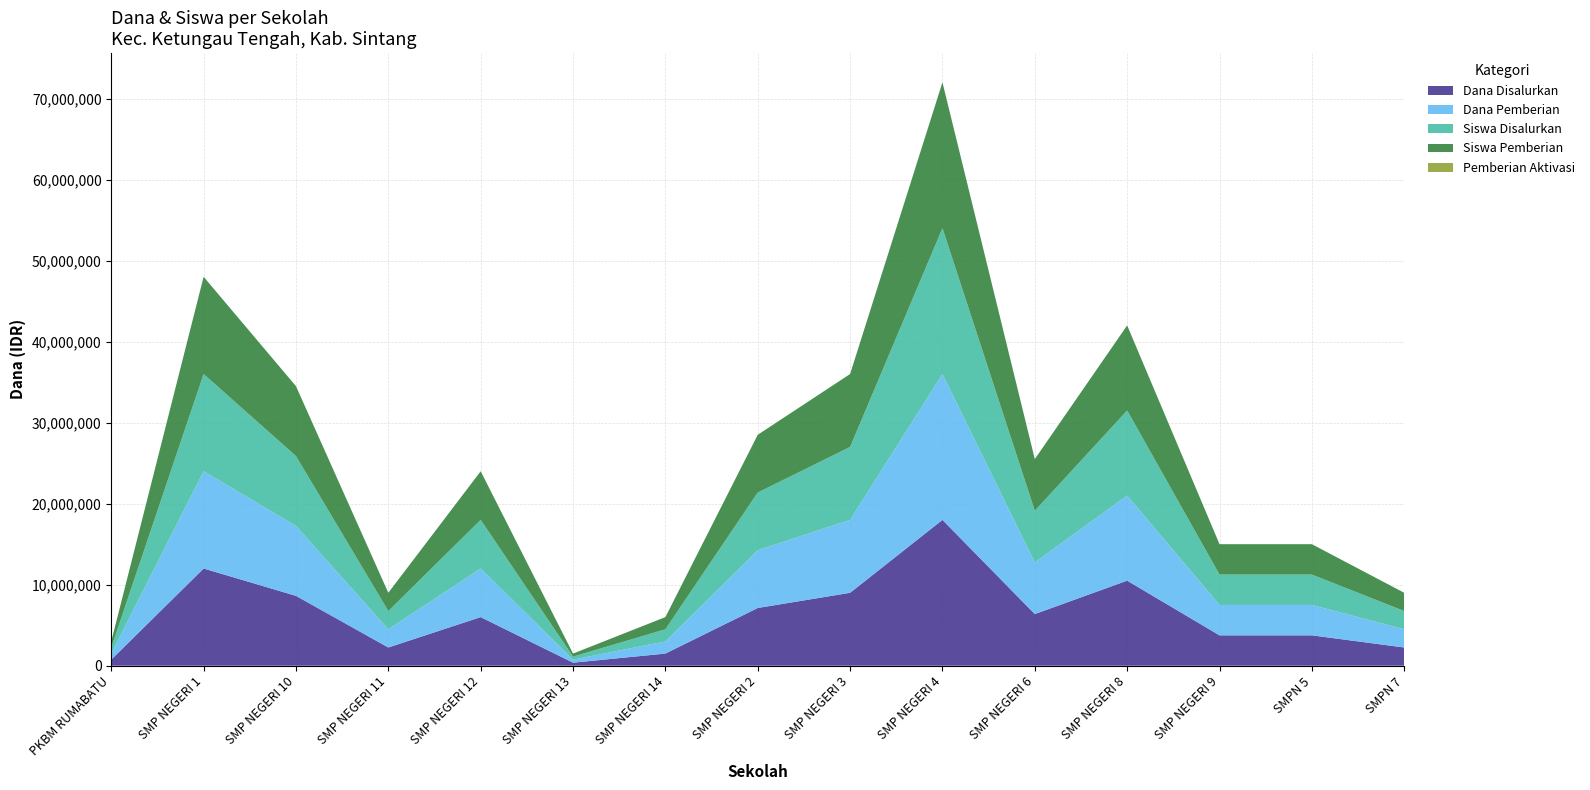

Reading left to right, what are all the values shown in this chart?

Dana Disalurkan: PKBM RUMABATU=750000	SMP NEGERI 1=12000000	SMP NEGERI 10=8625000	SMP NEGERI 11=2250000	SMP NEGERI 12=6000000	SMP NEGERI 13=375000	SMP NEGERI 14=1500000	SMP NEGERI 2=7125000	SMP NEGERI 3=9000000	SMP NEGERI 4=18000000	SMP NEGERI 6=6375000	SMP NEGERI 8=10500000	SMP NEGERI 9=3750000	SMPN 5=3750000	SMPN 7=2250000
Dana Pemberian: PKBM RUMABATU=750000	SMP NEGERI 1=12000000	SMP NEGERI 10=8625000	SMP NEGERI 11=2250000	SMP NEGERI 12=6000000	SMP NEGERI 13=375000	SMP NEGERI 14=1500000	SMP NEGERI 2=7125000	SMP NEGERI 3=9000000	SMP NEGERI 4=18000000	SMP NEGERI 6=6375000	SMP NEGERI 8=10500000	SMP NEGERI 9=3750000	SMPN 5=3750000	SMPN 7=2250000
Siswa Disalurkan: PKBM RUMABATU=2	SMP NEGERI 1=32	SMP NEGERI 10=23	SMP NEGERI 11=6	SMP NEGERI 12=16	SMP NEGERI 13=1	SMP NEGERI 14=4	SMP NEGERI 2=19	SMP NEGERI 3=24	SMP NEGERI 4=48	SMP NEGERI 6=17	SMP NEGERI 8=28	SMP NEGERI 9=10	SMPN 5=10	SMPN 7=6
Siswa Pemberian: PKBM RUMABATU=2	SMP NEGERI 1=32	SMP NEGERI 10=23	SMP NEGERI 11=6	SMP NEGERI 12=16	SMP NEGERI 13=1	SMP NEGERI 14=4	SMP NEGERI 2=19	SMP NEGERI 3=24	SMP NEGERI 4=48	SMP NEGERI 6=17	SMP NEGERI 8=28	SMP NEGERI 9=10	SMPN 5=10	SMPN 7=6
Pemberian Aktivasi: PKBM RUMABATU=0	SMP NEGERI 1=0	SMP NEGERI 10=0	SMP NEGERI 11=0	SMP NEGERI 12=0	SMP NEGERI 13=0	SMP NEGERI 14=0	SMP NEGERI 2=0	SMP NEGERI 3=0	SMP NEGERI 4=0	SMP NEGERI 6=0	SMP NEGERI 8=0	SMP NEGERI 9=0	SMPN 5=0	SMPN 7=0